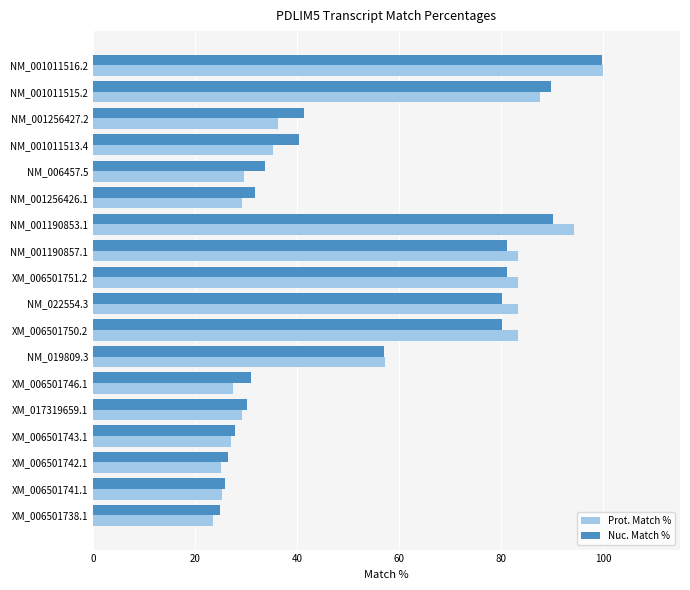

At which label is Prot. Match % closest to 61?

NM_019809.3